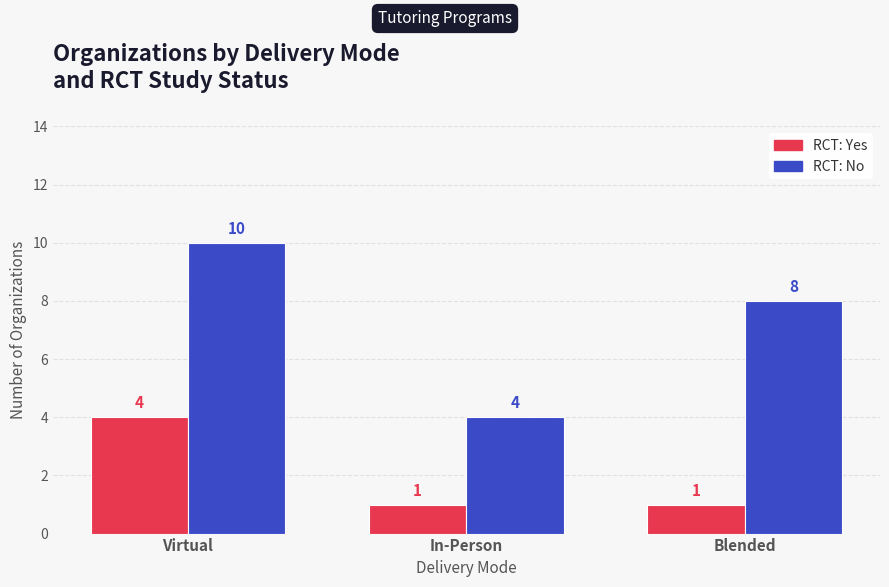

What are all the series names shown in the legend?

RCT: Yes, RCT: No